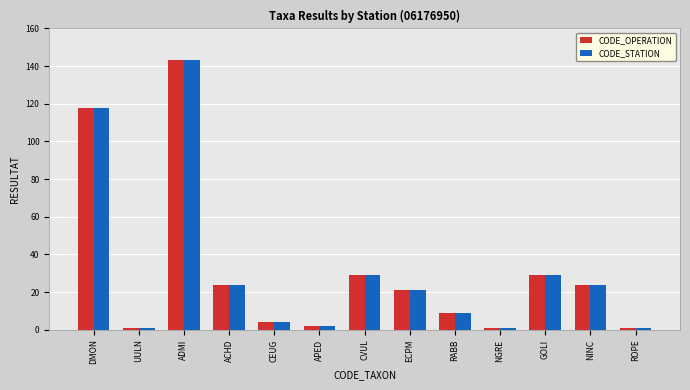

What is the greatest value displayed?

143